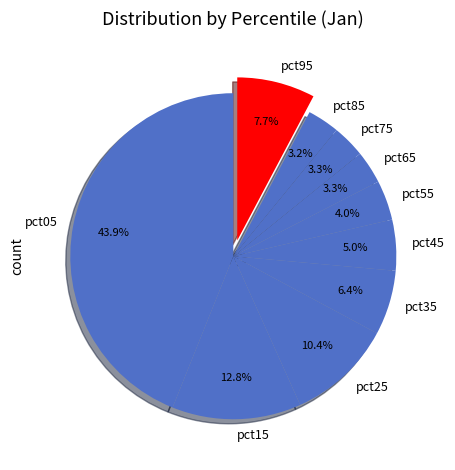

Count the number of slices in the pie.

10